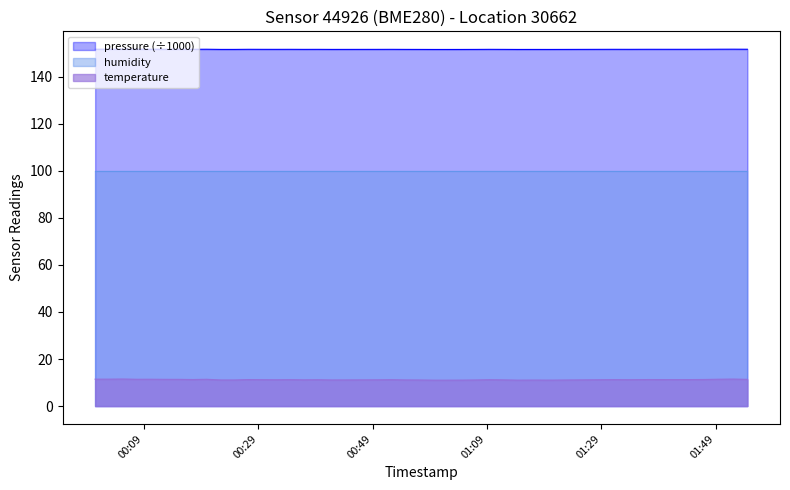

True or false: pressure and temperature cross at least once.

False